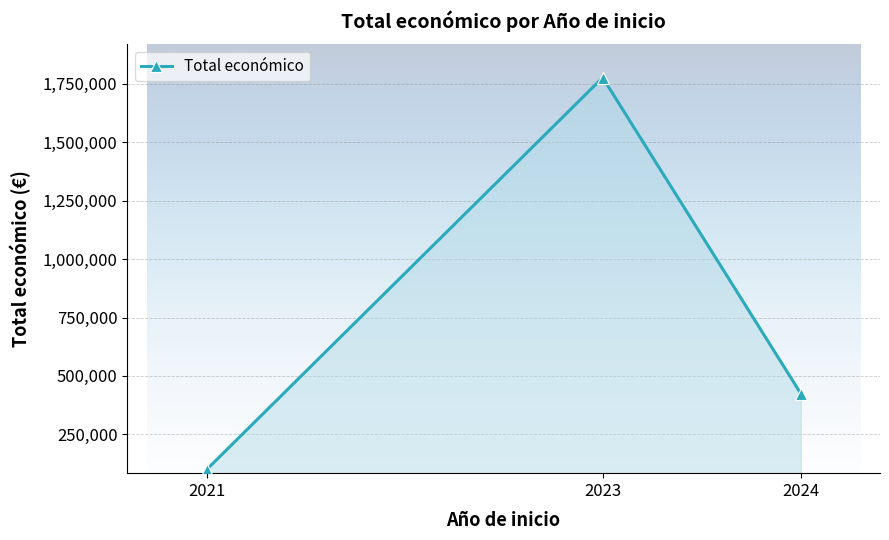

Rank the categories by value from lowest to highest.

2021, 2024, 2023